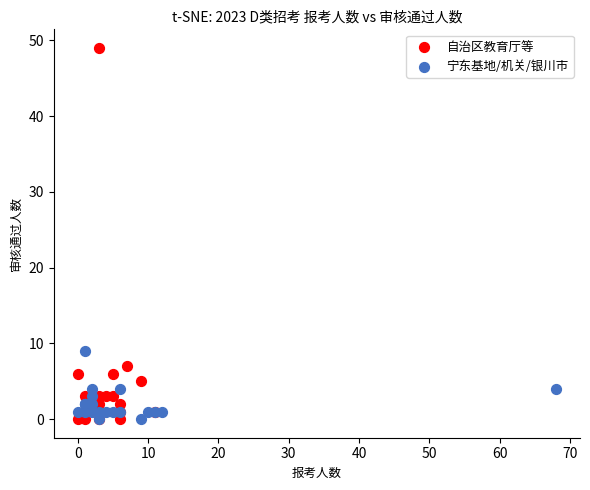

Which series has the widest spread of Y values?

自治区教育厅等